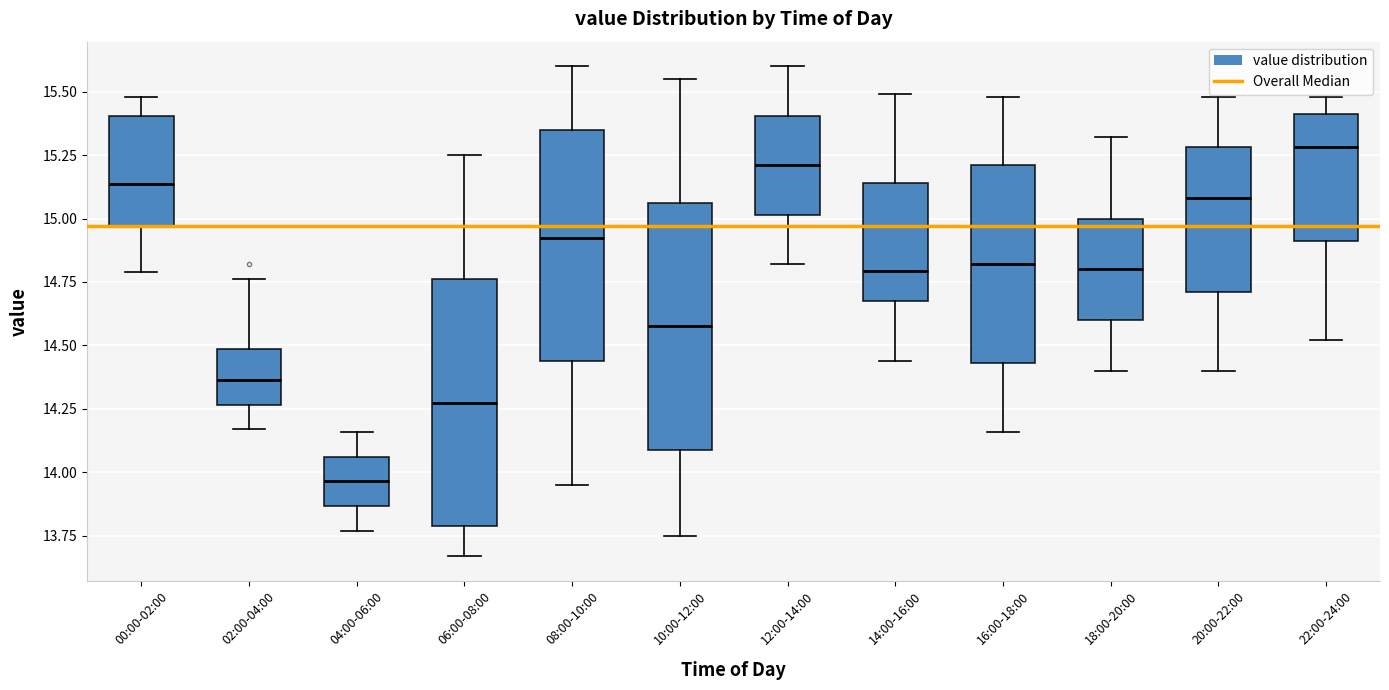

Where does the lower whisker of the box for 10:00-12:00 end on the y-axis? The values are not printed on the chart, so give them approximately, as read against the axis.

13.75